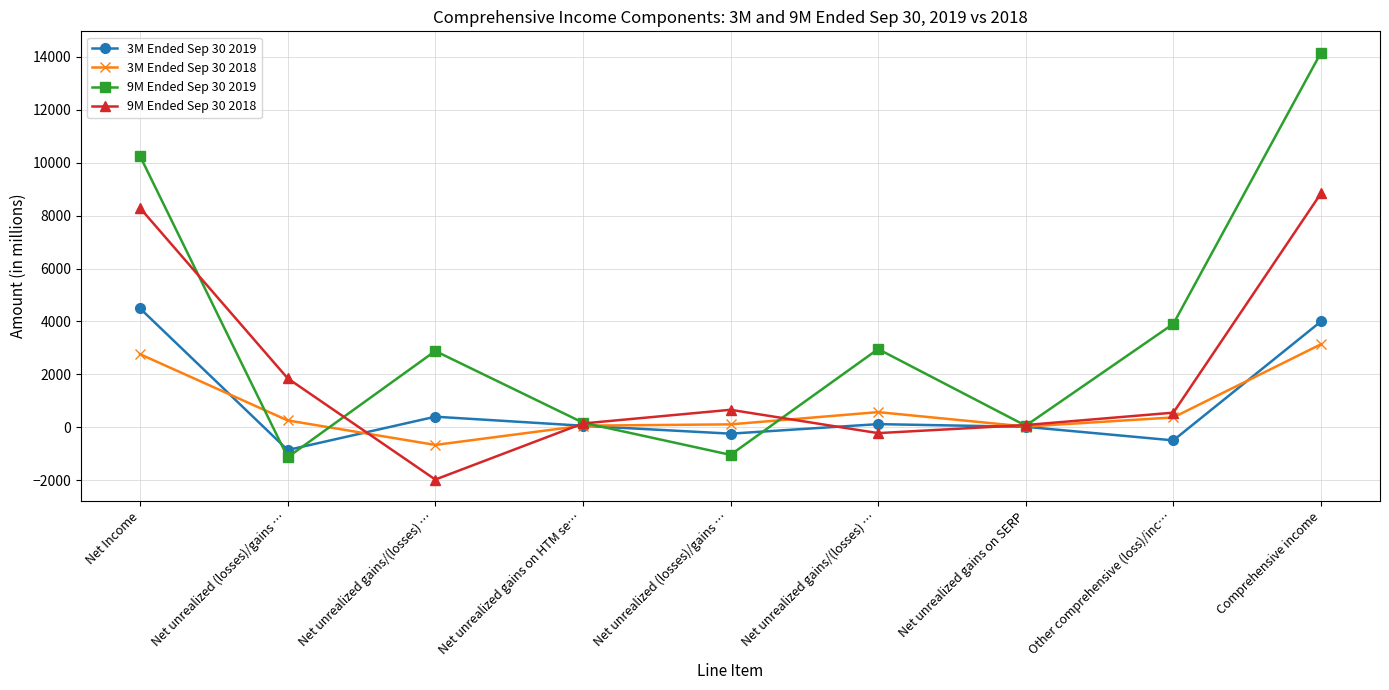

What is the sum of all 9M Ended Sep 30 2019 values?

32222